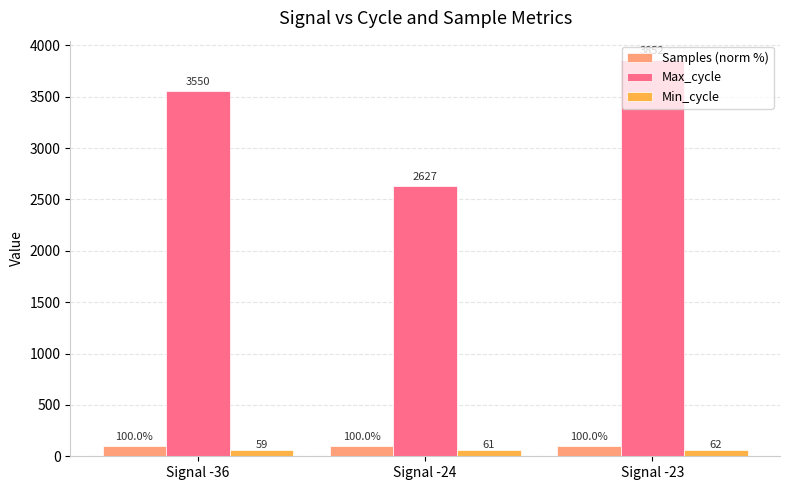

Which series changed the most between Signal -24 and Signal -23?

Max_cycle